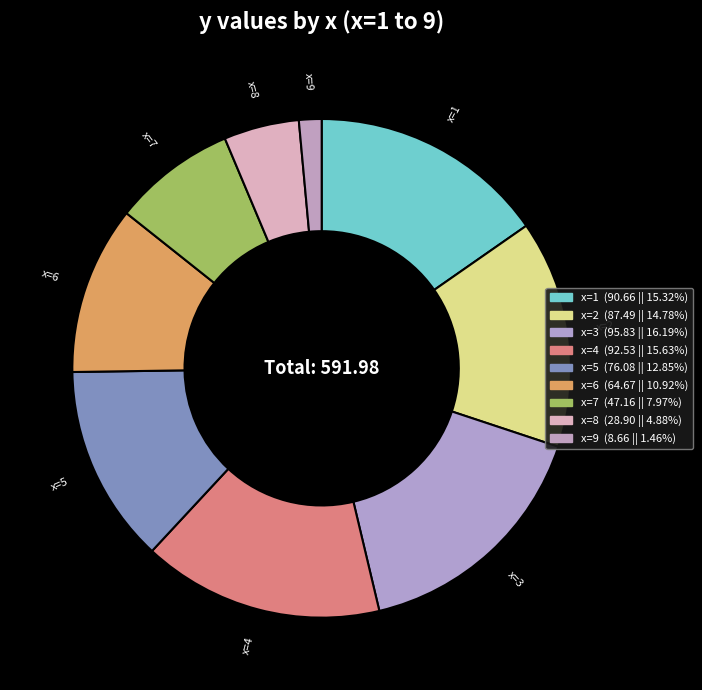

Count the number of slices in the pie.

9